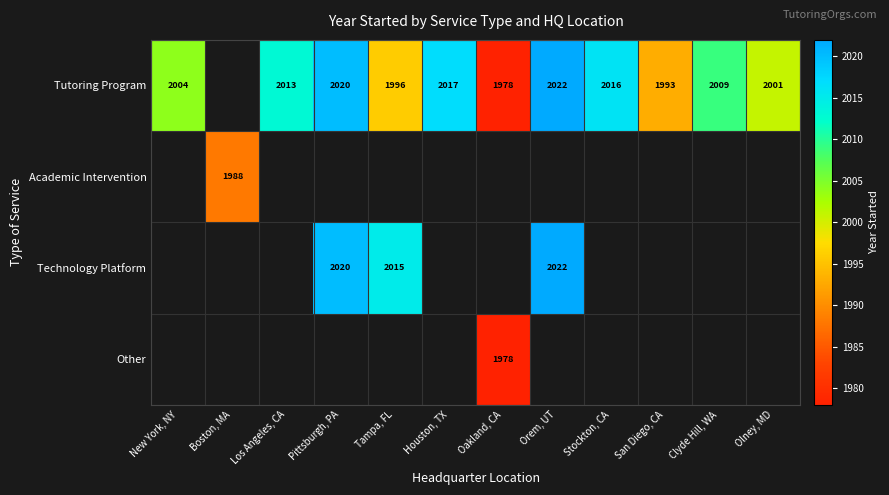

The Technology Platform series shows 913 at Orem, UT. True or false?

False